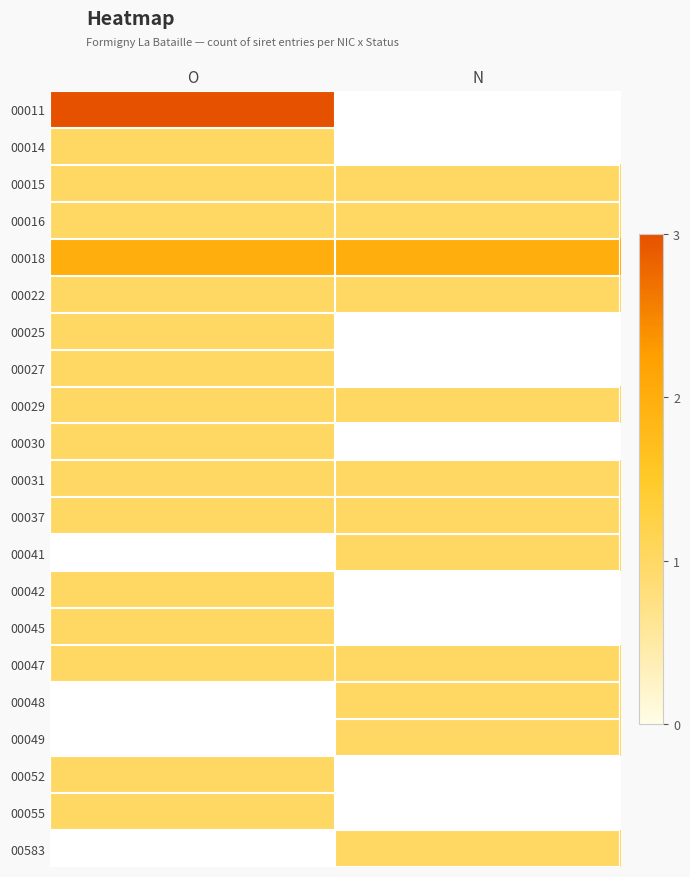

What is the average value of the 00022 series?

1.0